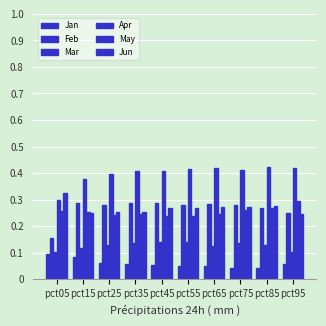

How many series are shown in this chart?

6